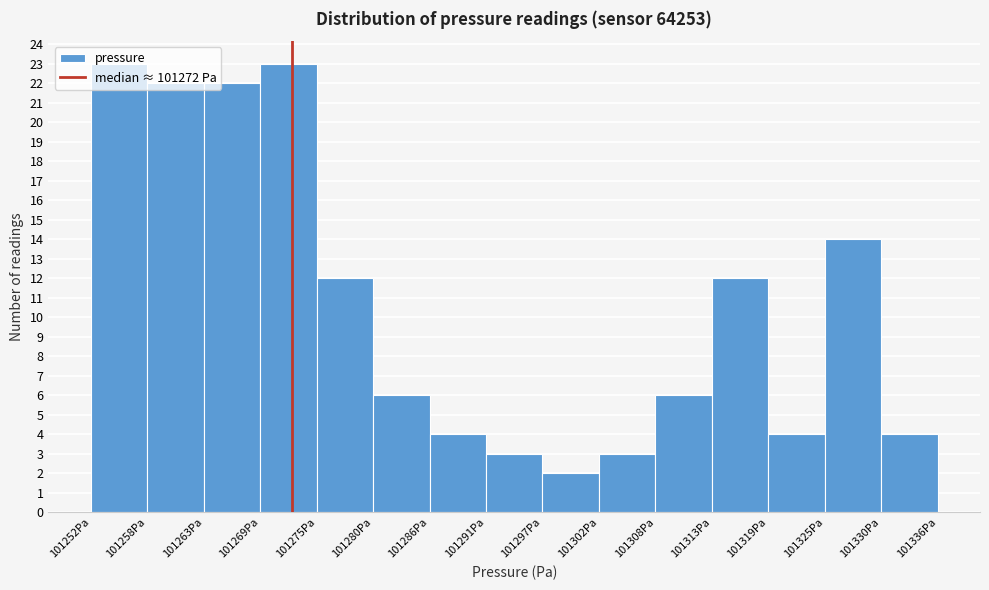

Reading left to right, list every bar in this chart as the range it spans on the x-axis followed by its height. Neither the bar edges nor the heights are printed on the chart, so give them approximately, as read against the axes.

101252 to 101258: 23
101258 to 101263: 22
101263 to 101269: 22
101269 to 101275: 23
101275 to 101280: 12
101280 to 101286: 6
101286 to 101291: 4
101291 to 101297: 3
101297 to 101302: 2
101302 to 101308: 3
101308 to 101313: 6
101313 to 101319: 12
101319 to 101325: 4
101325 to 101330: 14
101330 to 101336: 4